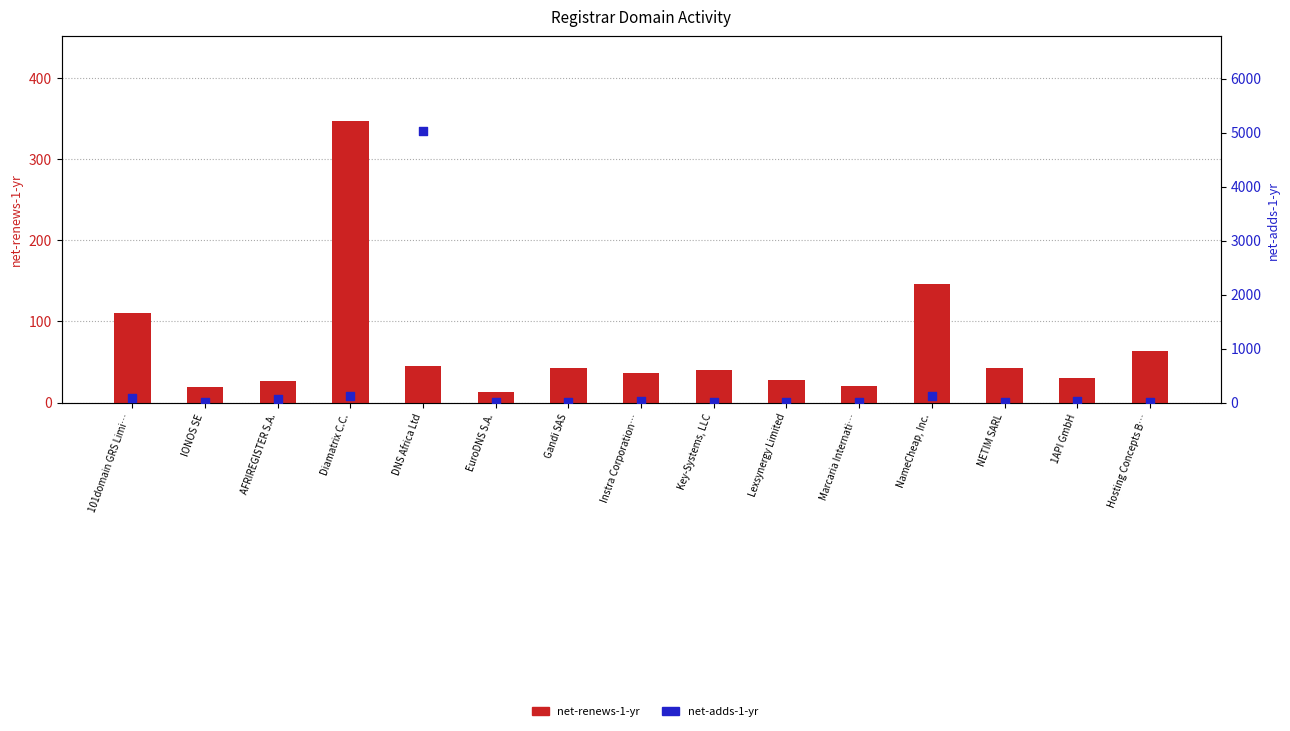

What is the total value across all series at 1API GmbH?

55